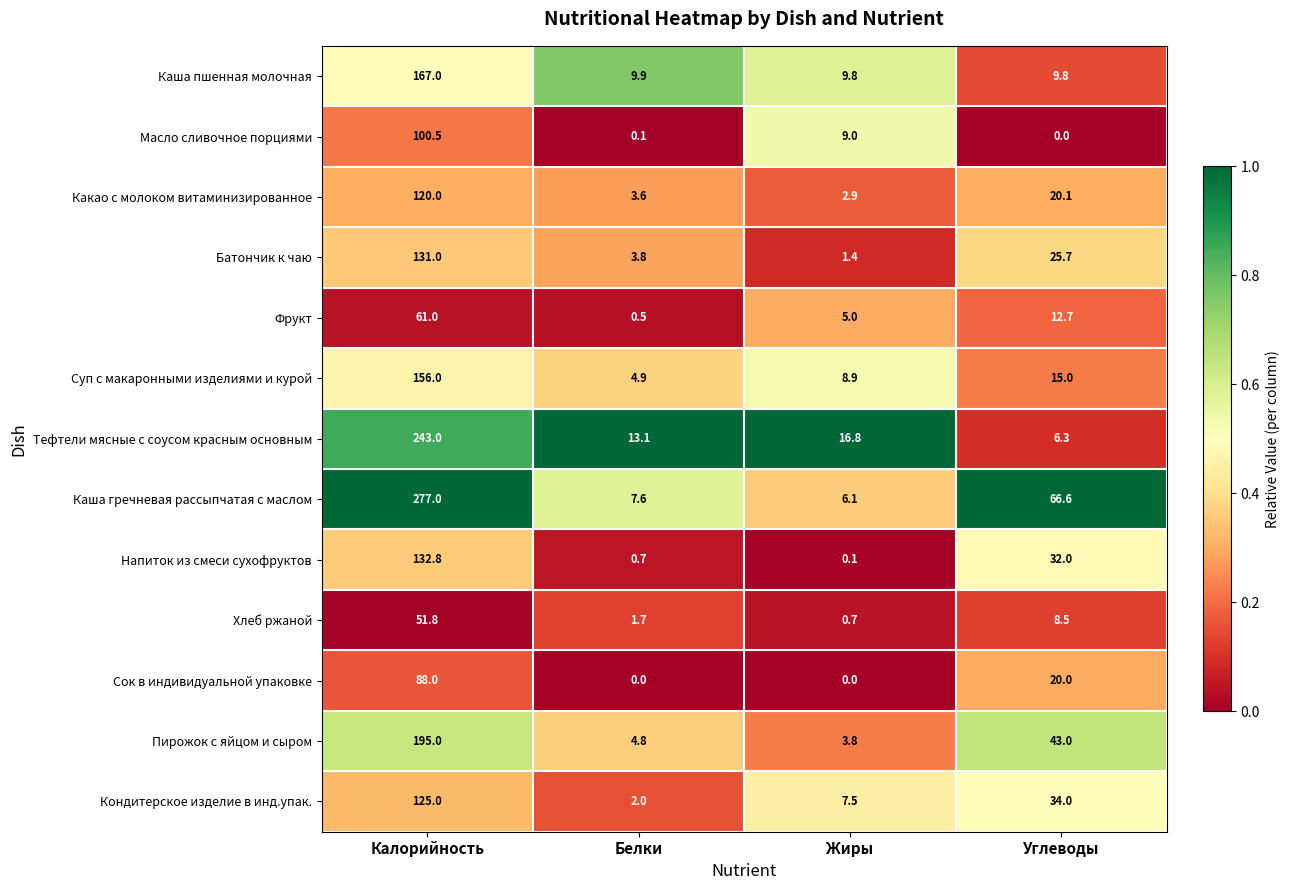

Which category has the highest value across all series?

Калорийность